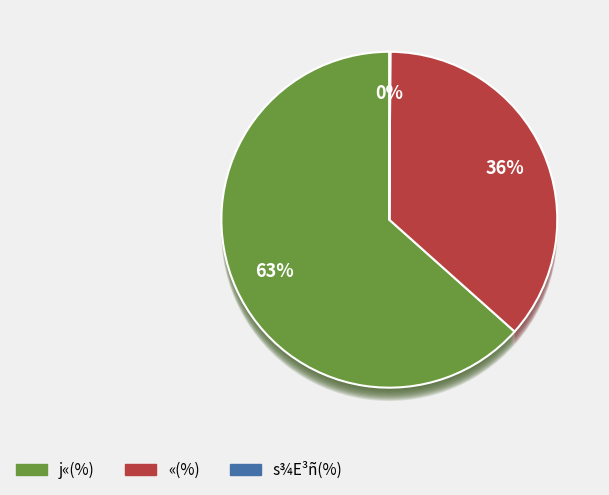

Is it true that s¾E³ñ(%) is 0% of the pie?

True